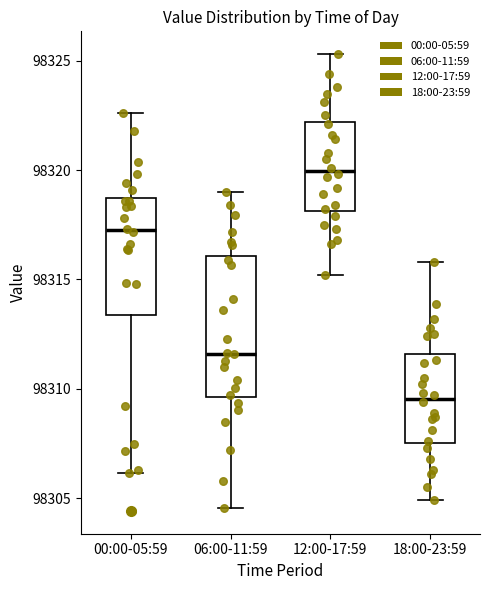

Which box is the tallest, from its lower edge to its upper edge?

06:00-11:59